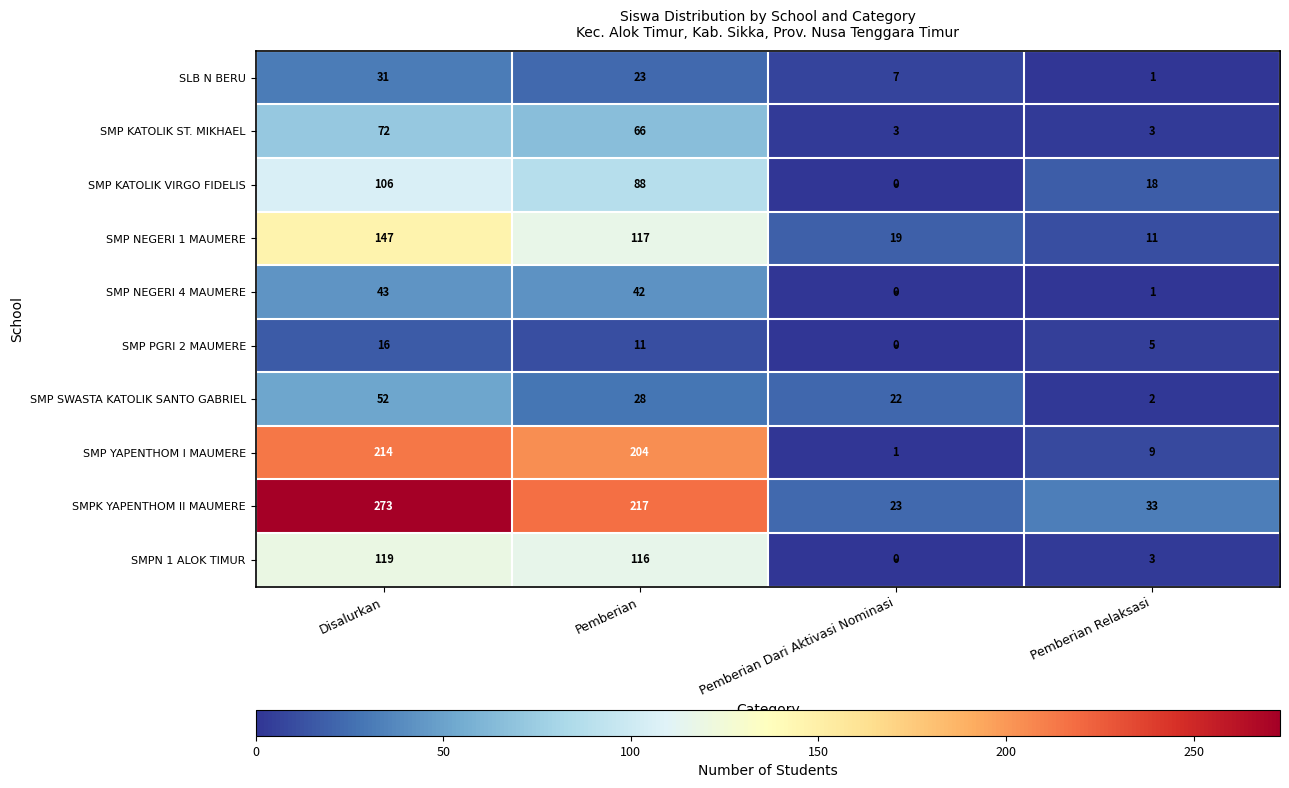

At which label does SMP NEGERI 4 MAUMERE reach its minimum?

Pemberian Dari Aktivasi Nominasi